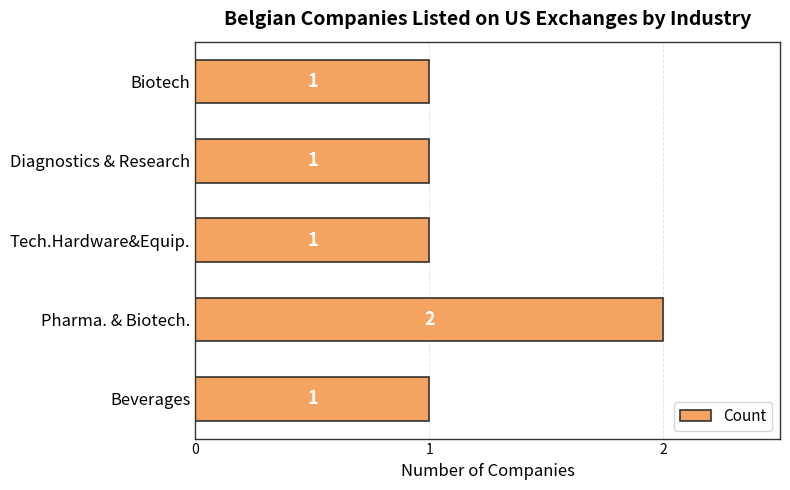

What is the maximum value shown in the chart?

2